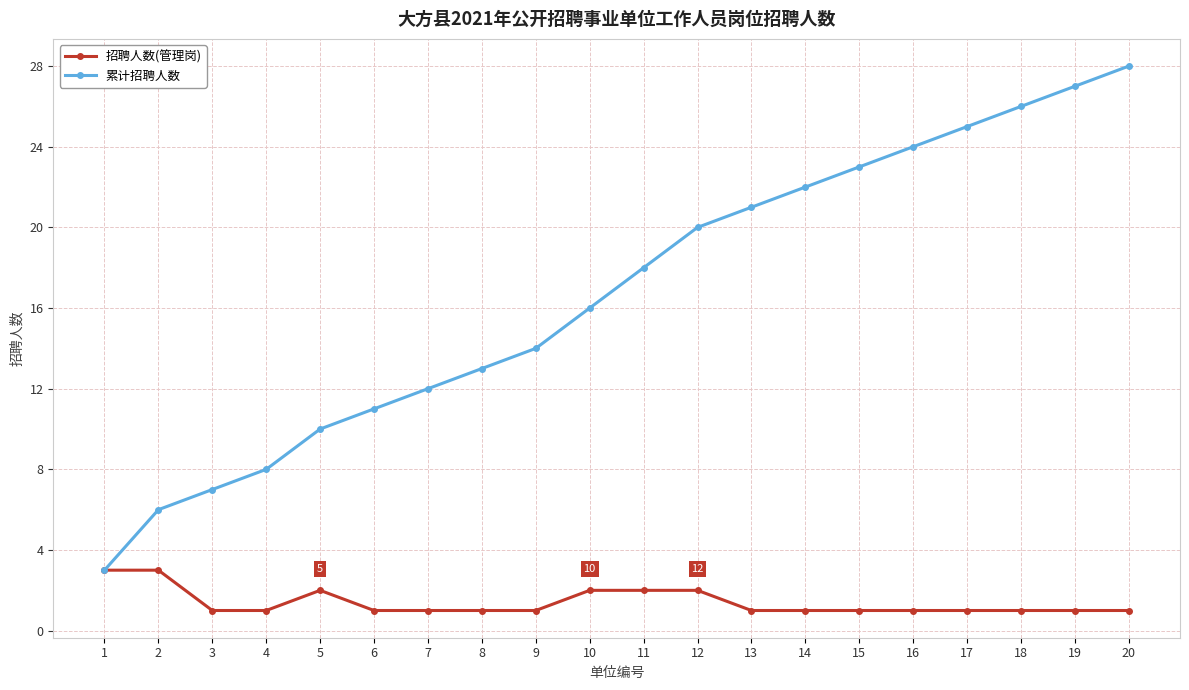

How many values in the 累计招聘人数 series are below 18?

10